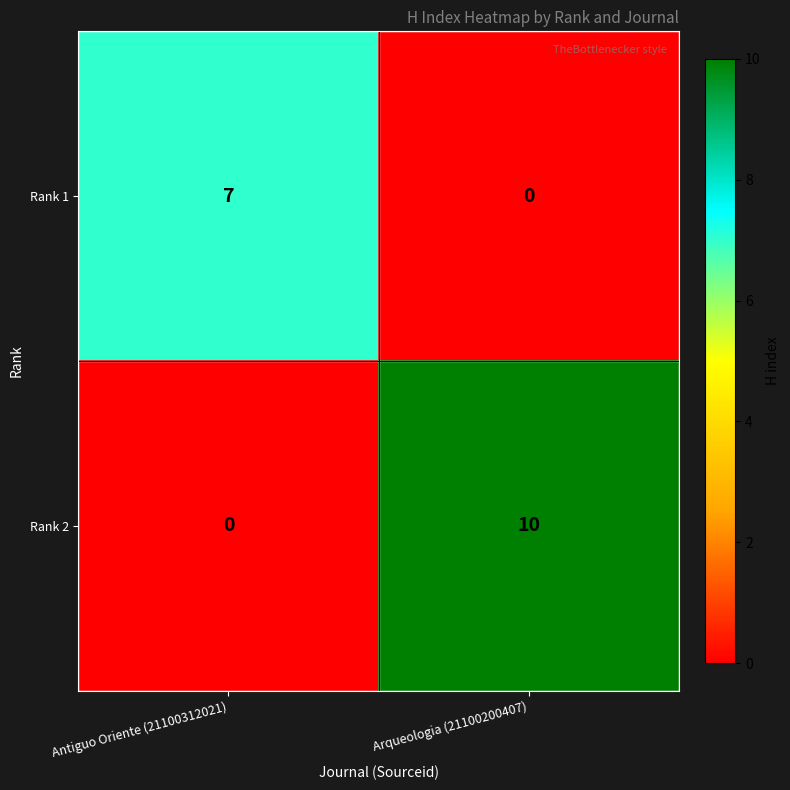

What is the approximate value of Rank 1 at Antiguo Oriente (21100312021)?

7